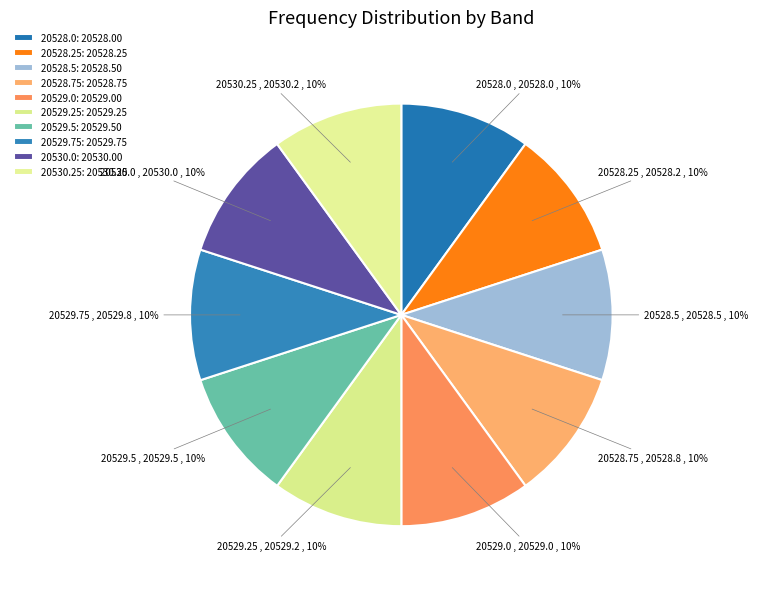

To the nearest percent, what percentage of the pie is 20528.5?

10%